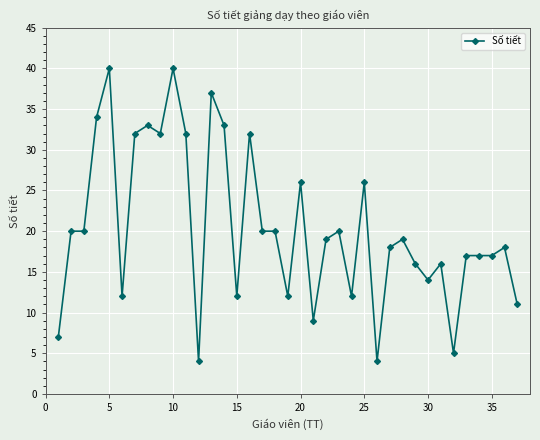

True or false: the data has more than 2 interior local peaks.

True